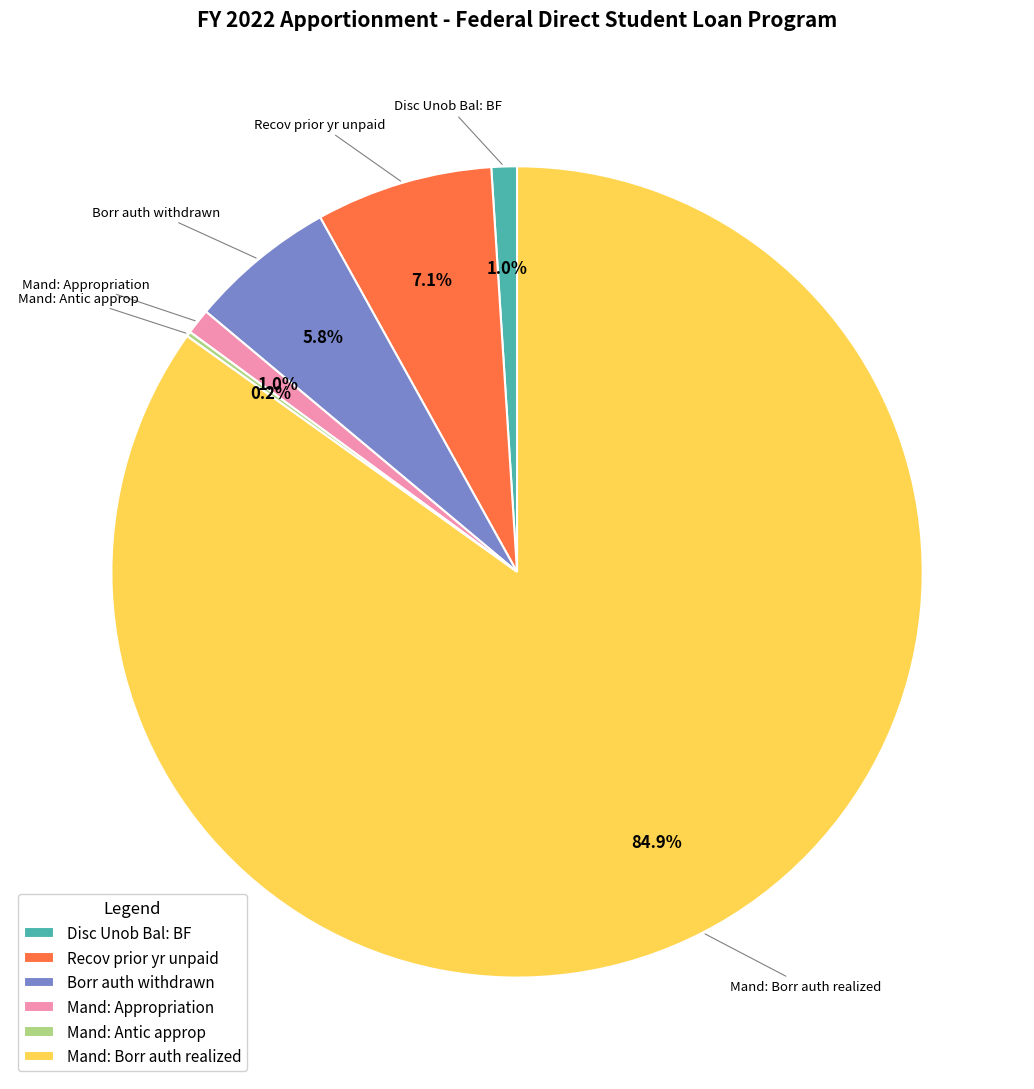

Which slice is the largest?

Mand: Borr auth realized